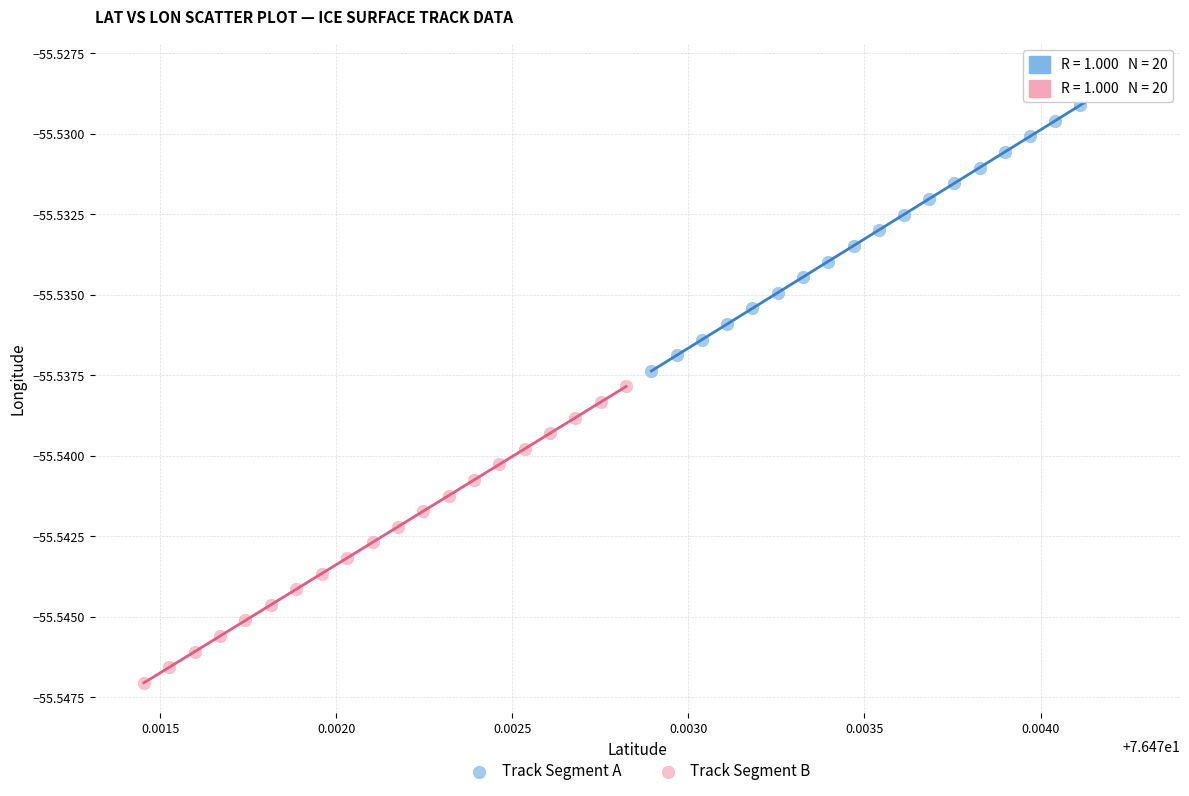

Which series reaches the minimum Y coordinate?

Track Segment B